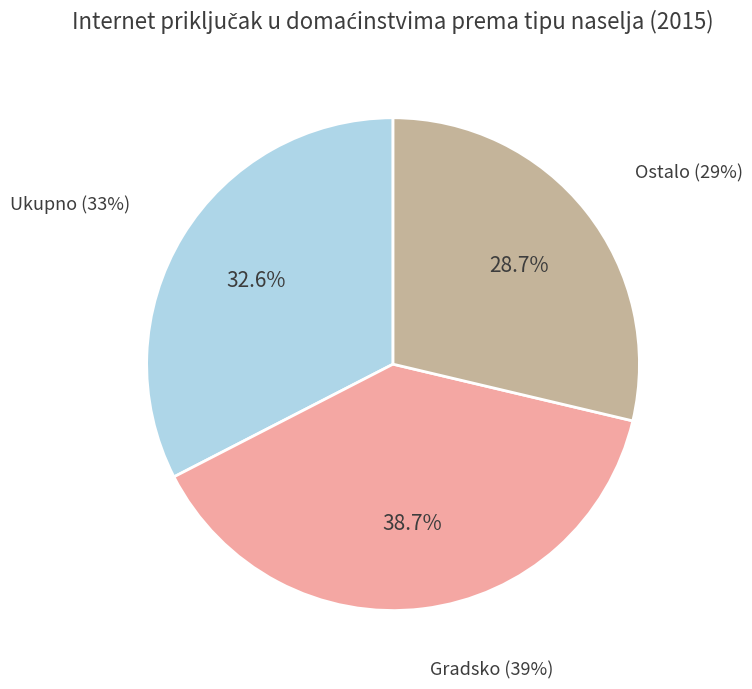

To the nearest percent, what percentage of the pie is Ostalo?

29%